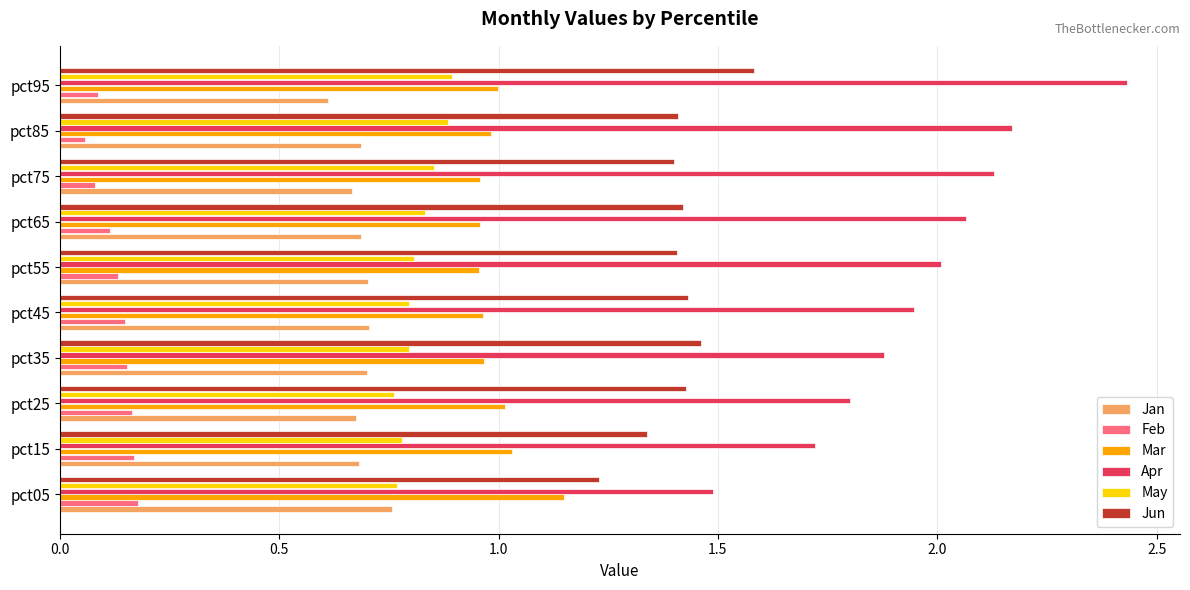

Between pct45 and pct95, which series saw the biggest shift?

Apr